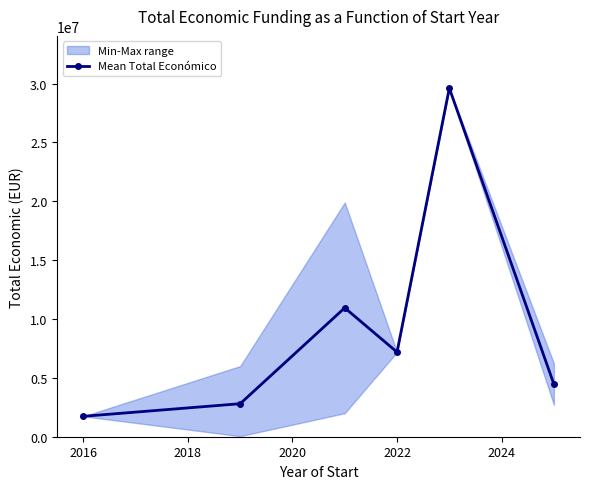

What is the greatest value displayed?

29609362.0